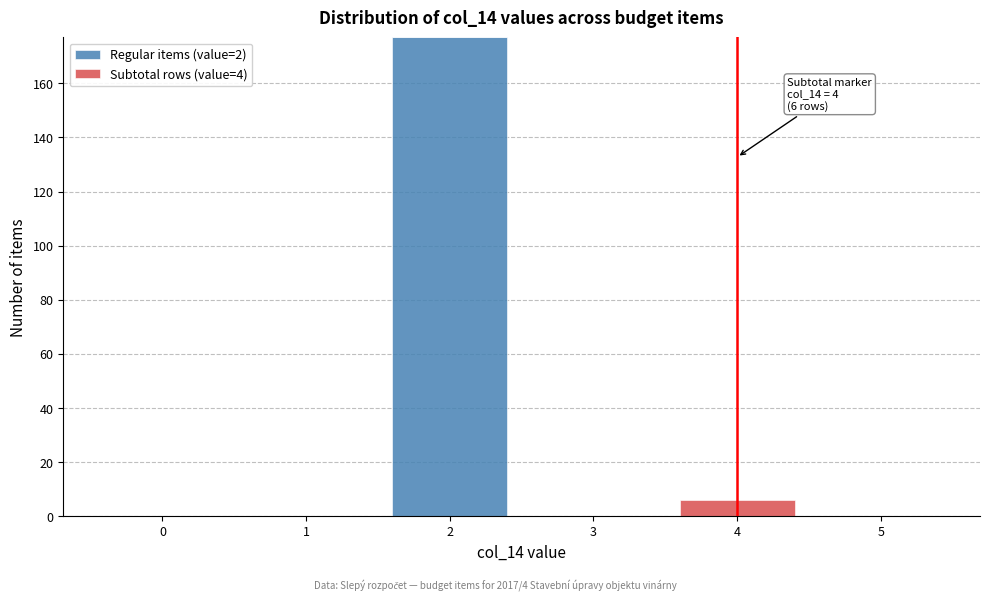

Which range on the x-axis has the tallest stacked bar (by total height)?

1.5 to 2.5